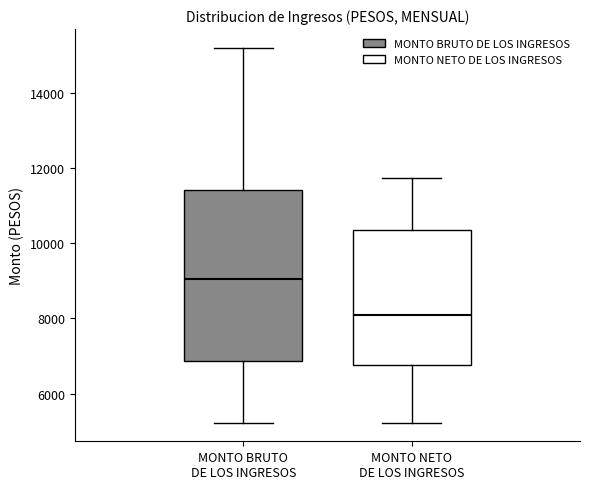

Which box has the highest median line?

MONTO BRUTO DE LOS INGRESOS